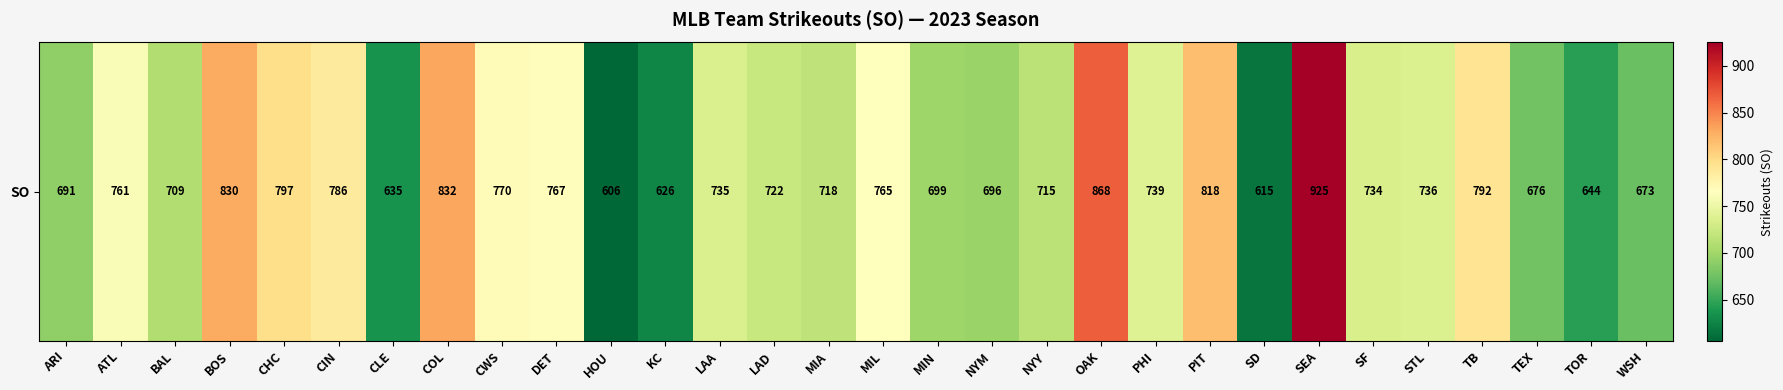

What is the maximum value shown in the chart?

925